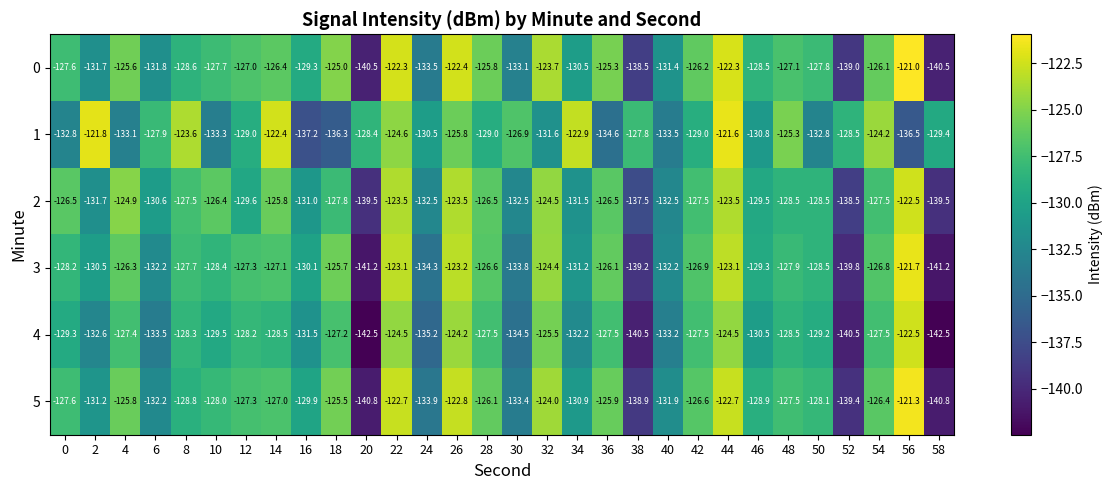

What is the smallest value displayed?

-142.5